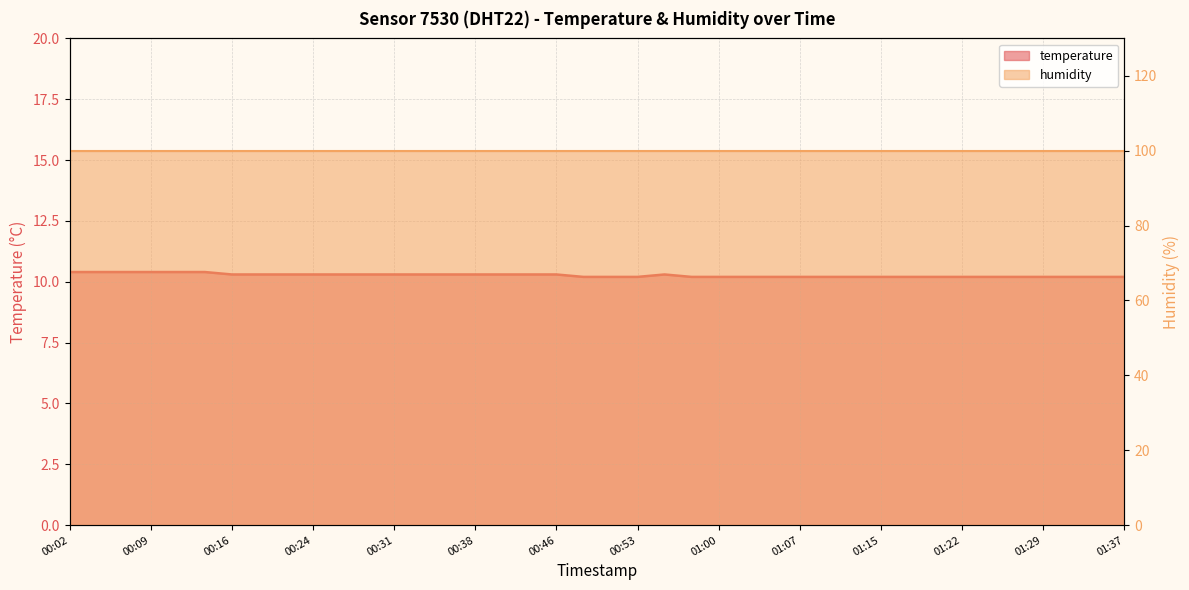

What is the label of the 27th point from the right?

00:33